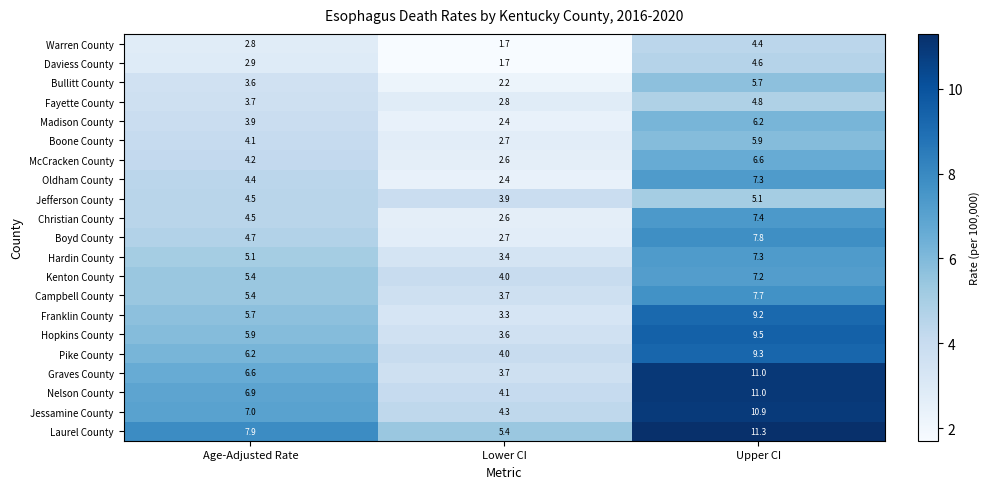

True or false: Campbell County has a value of 11.9 at Upper CI.

False